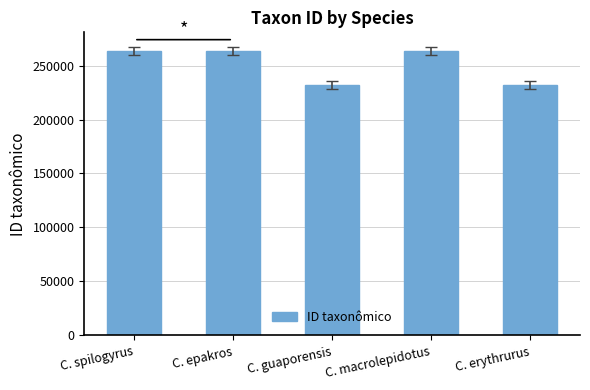

What is the smallest value displayed?

232016